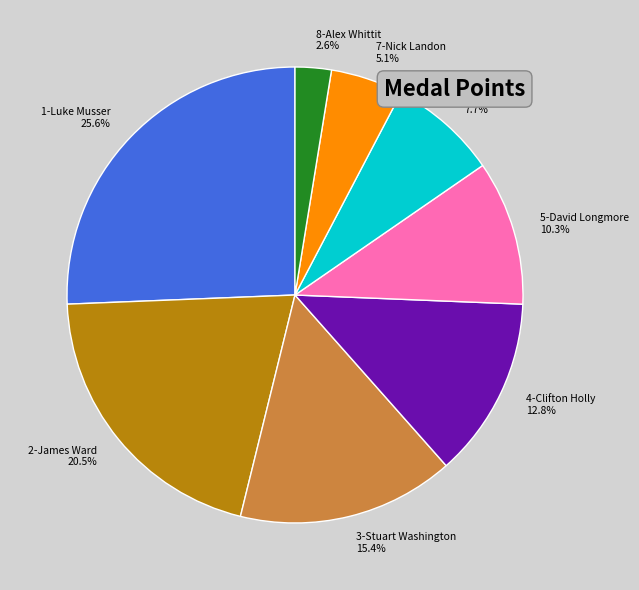

To the nearest percent, what is the average slice percentage?

12%